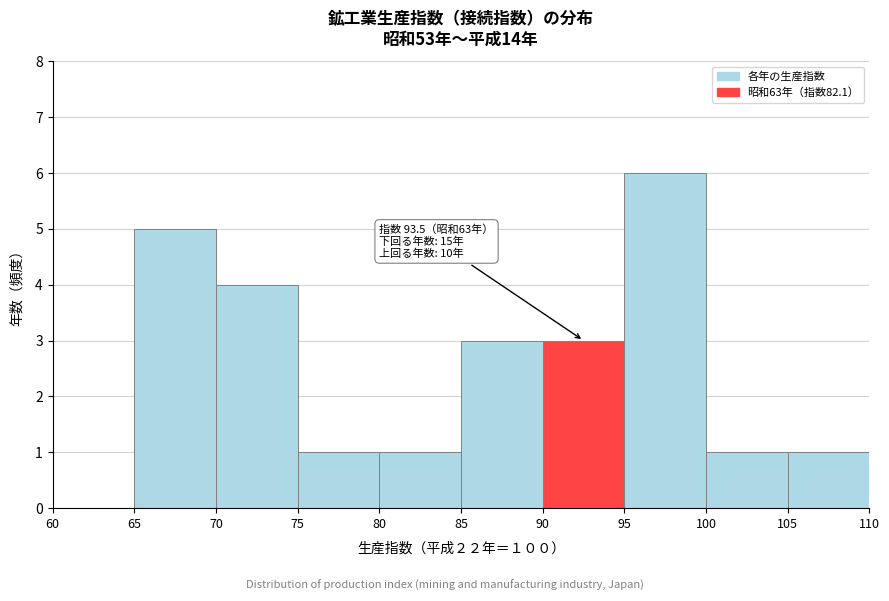

Over which range of the x-axis is the bar tallest?

95 to 100